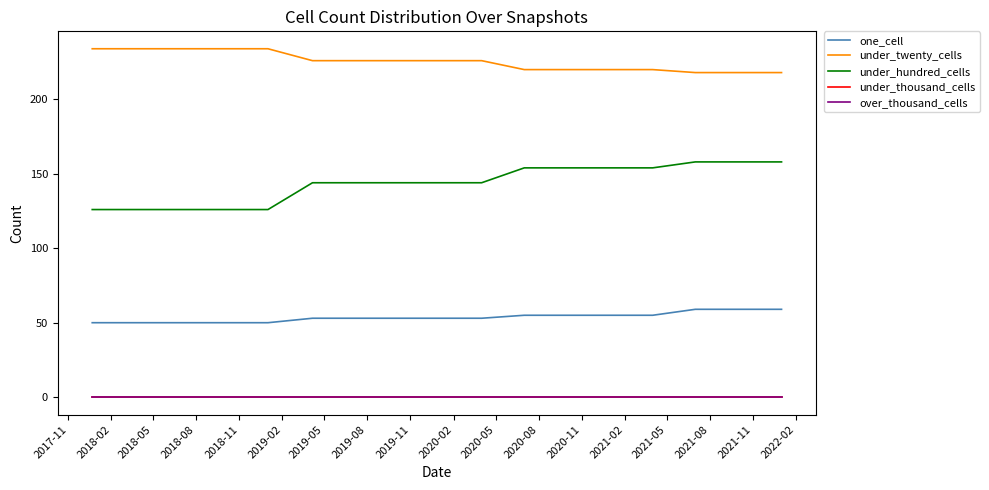

Does the chart have visible grid lines?

No